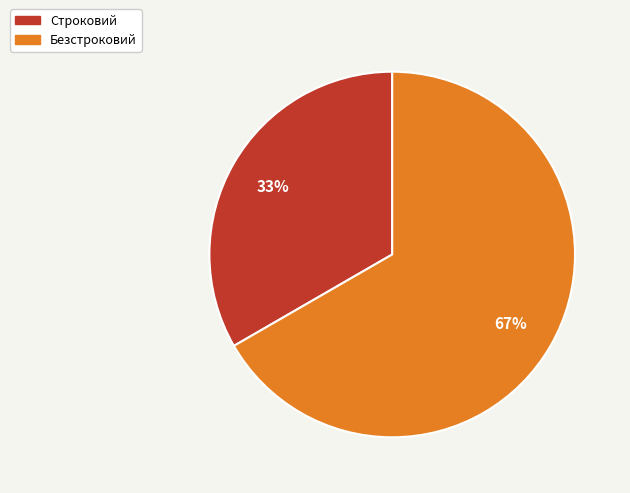

To the nearest percent, what is the combined percentage of Строковий and Безстроковий?

100%